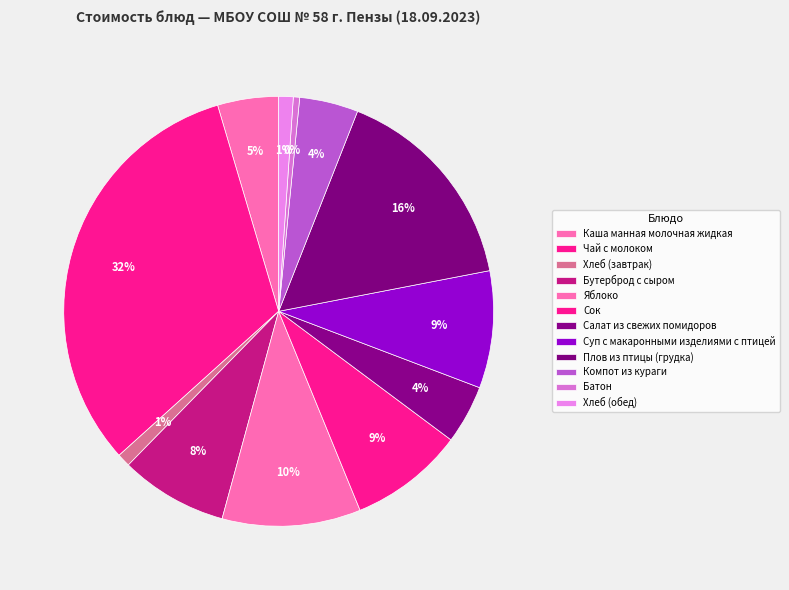

How many slices are in this pie chart?

12